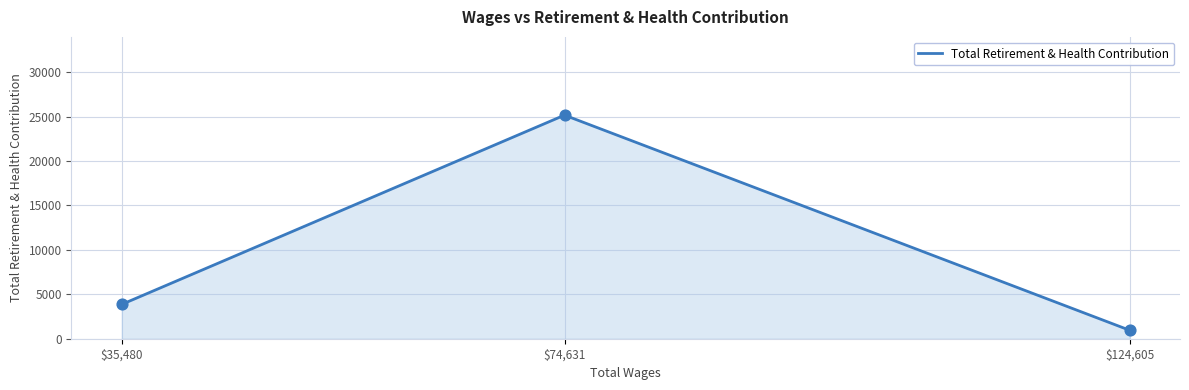

What is the ratio of the value at $74,631 to the value at $35,480?

6.5